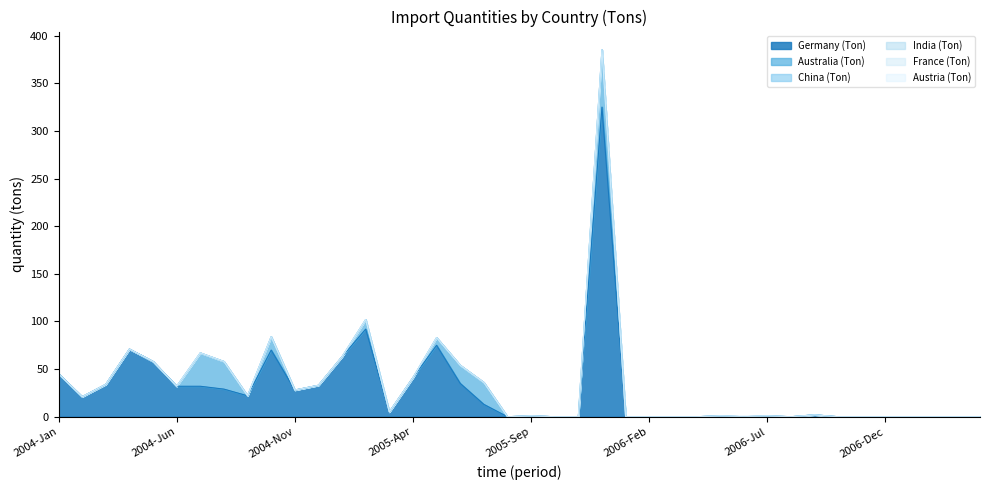

At which label does Austria (Ton) reach its peak?

2006-Jun